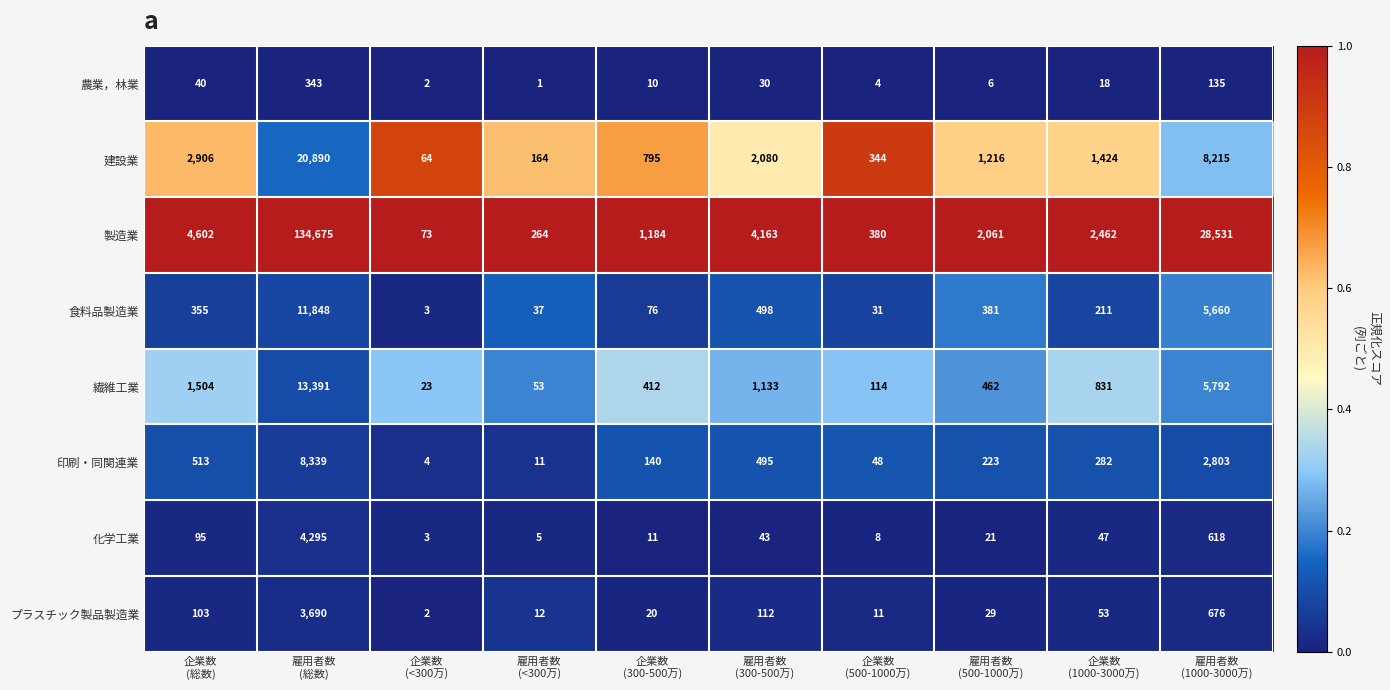

Which series has the largest total across all categories?

製造業